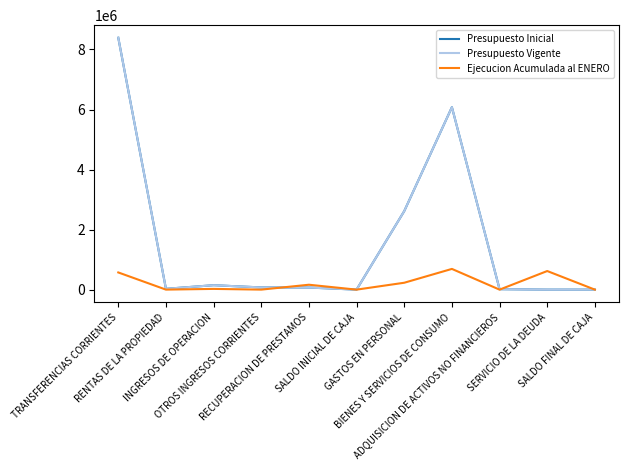

The Presupuesto Inicial series shows 3355060 at BIENES Y SERVICIOS DE CONSUMO. True or false?

False